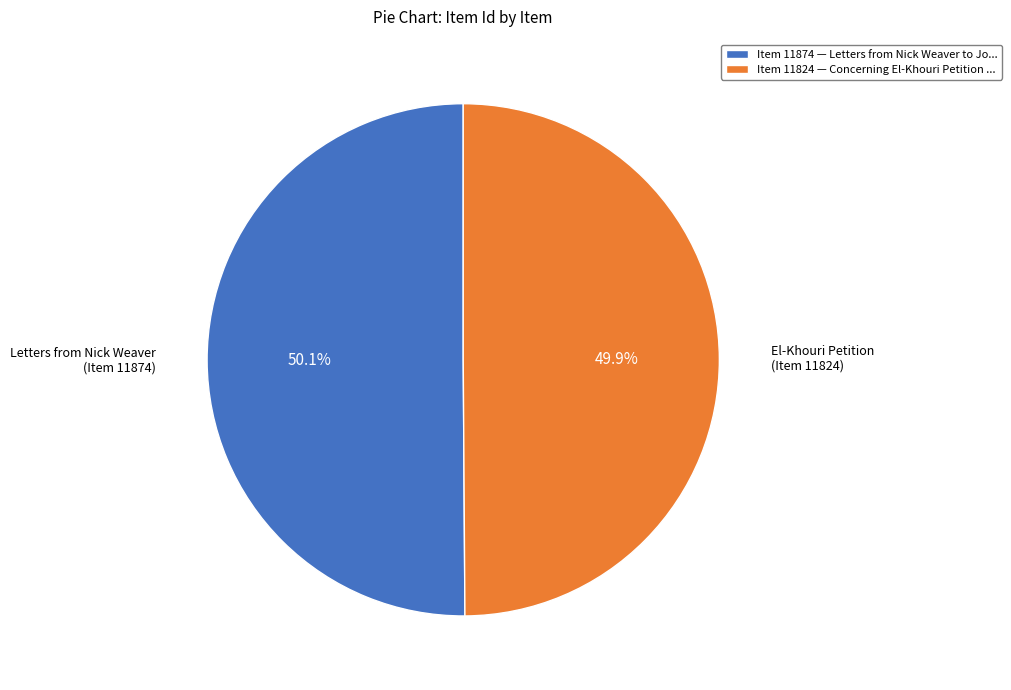

Count the number of slices in the pie.

2